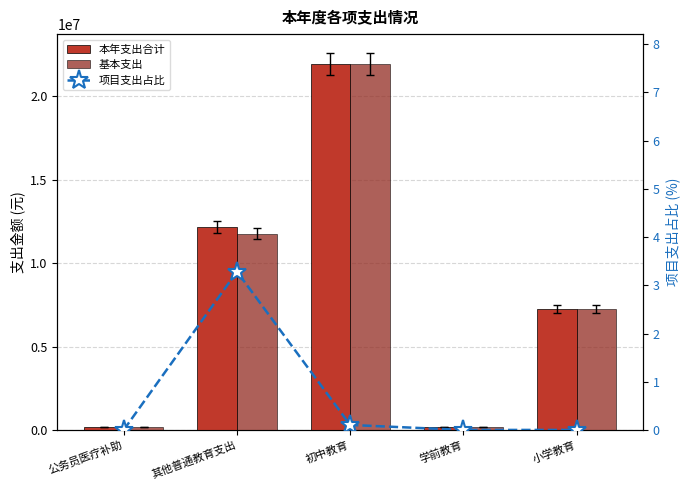

Reading right to left, list all the values displayed in this chart.

本年支出合计: 小学教育=7257799.3	学前教育=175146.0	初中教育=21952030.5	其他普通教育支出=12180575.6	公务员医疗补助=163545.0
基本支出: 小学教育=7257799.3	学前教育=175146.0	初中教育=21929366.5	其他普通教育支出=11780575.6	公务员医疗补助=163545.0
项目支出占比: 小学教育=0.0	学前教育=0.0	初中教育=0.1	其他普通教育支出=3.3	公务员医疗补助=0.0